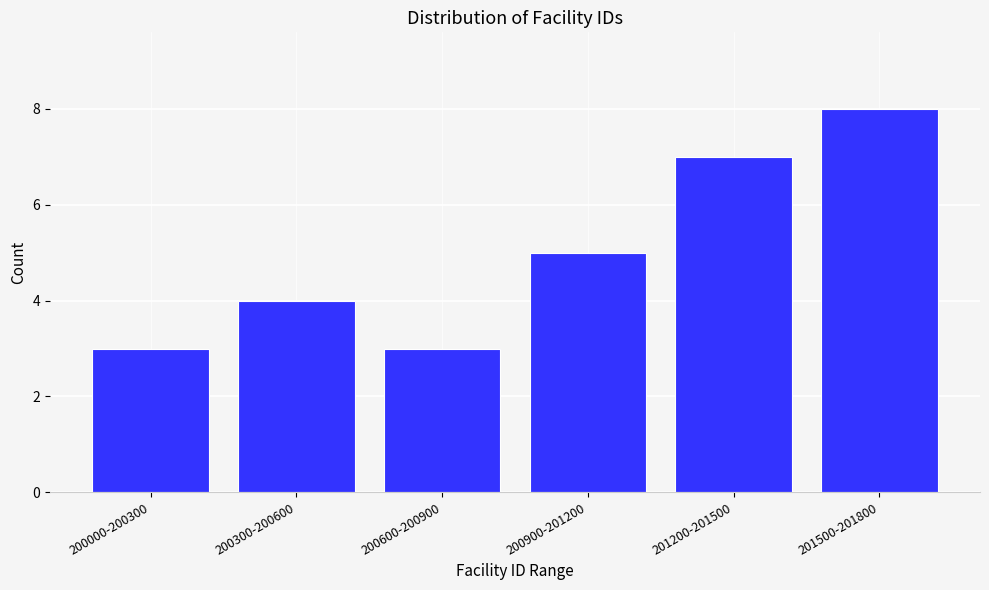

Reading right to left, what are all the values shown in this chart?

8	7	5	3	4	3